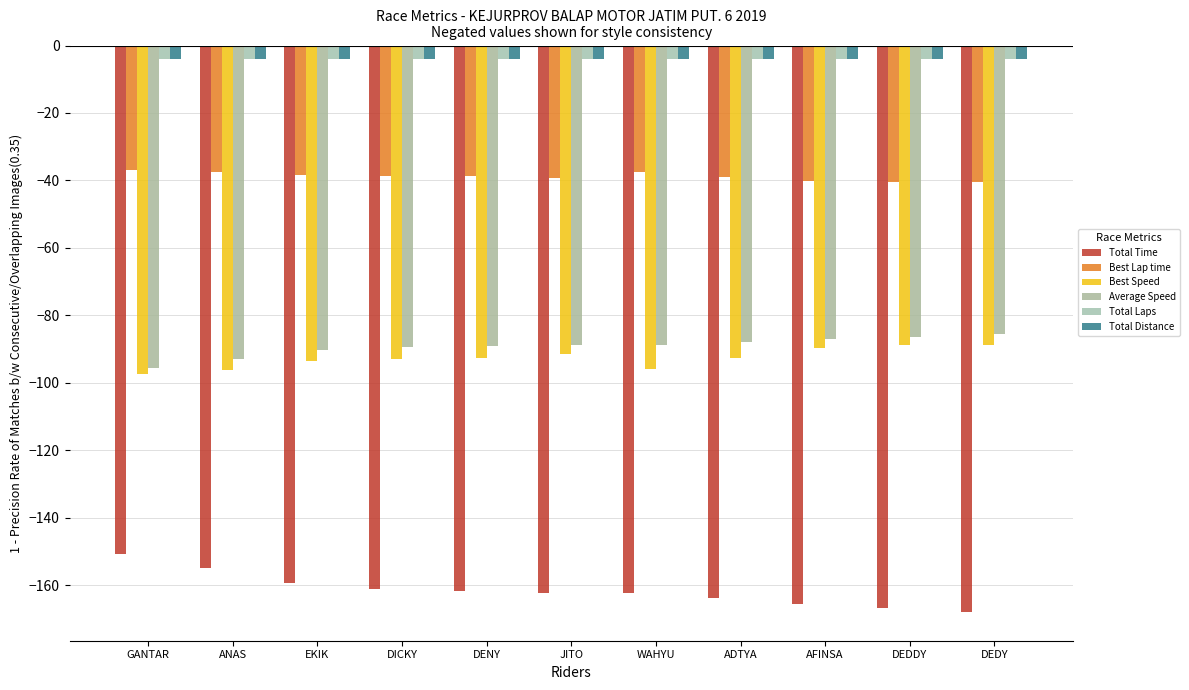

Are the bars horizontal?

No